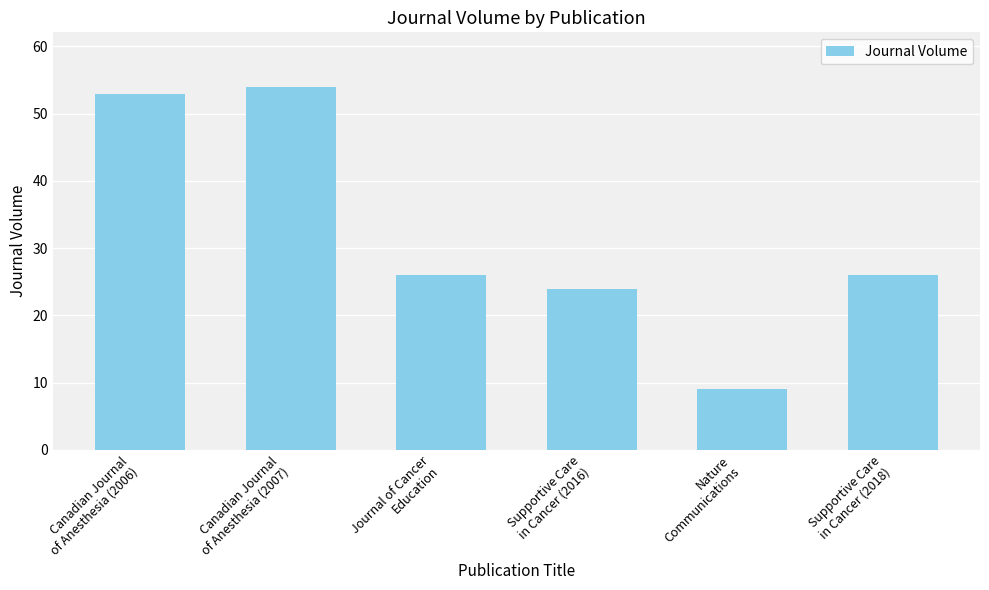

At which category does the chart reach its peak across all series?

Canadian Journal
of Anesthesia (2007)